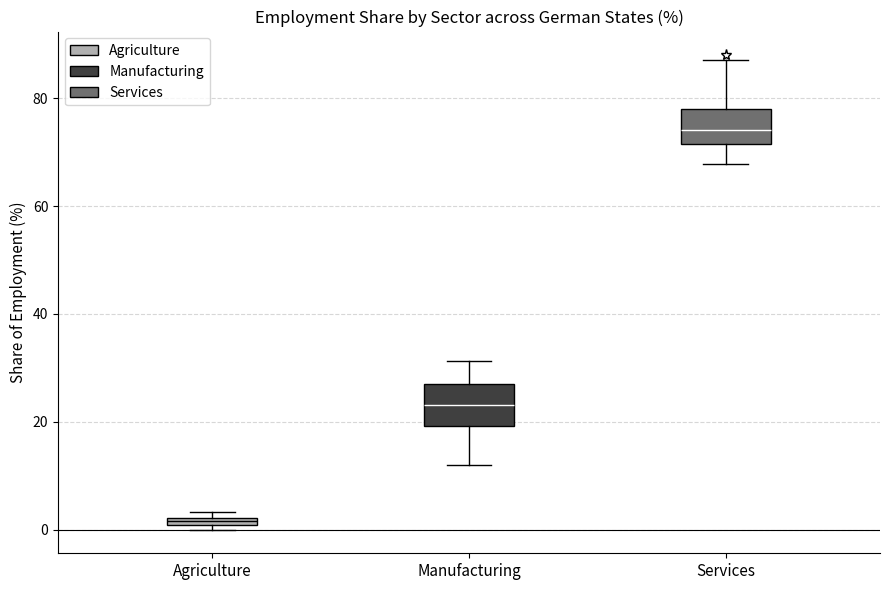

Which box has the lowest median line?

Agriculture